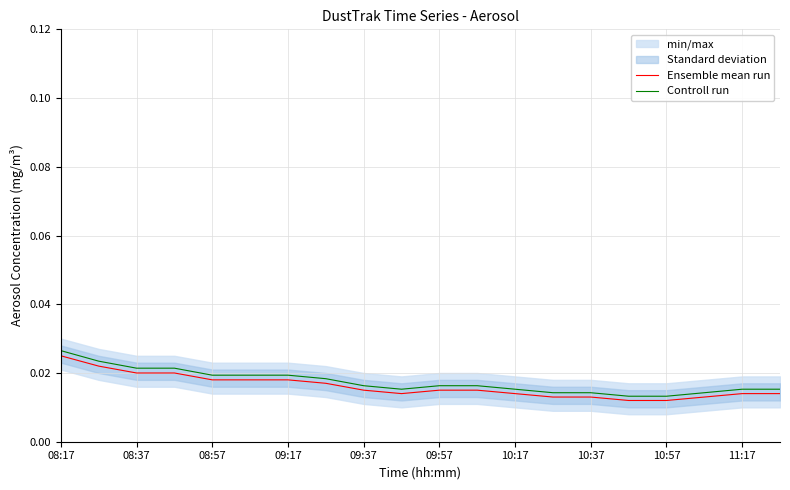

In Ensemble mean run, how many points are lower than both neighbors (excluding endpoints)?

1